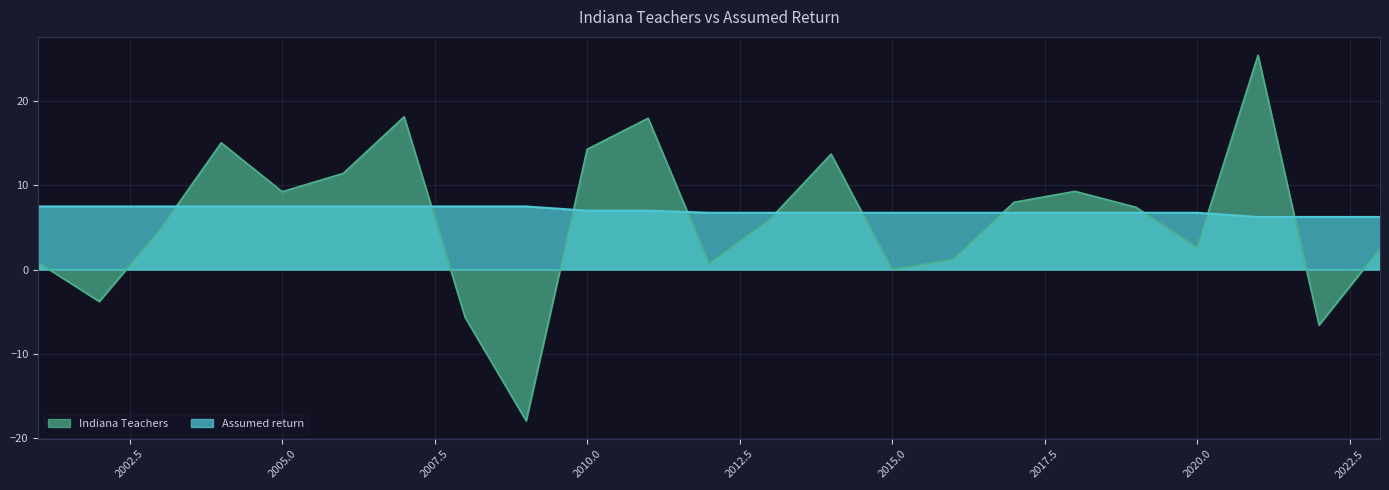

What is the value of the Indiana Teachers point at the 22nd from the left?

-6.6